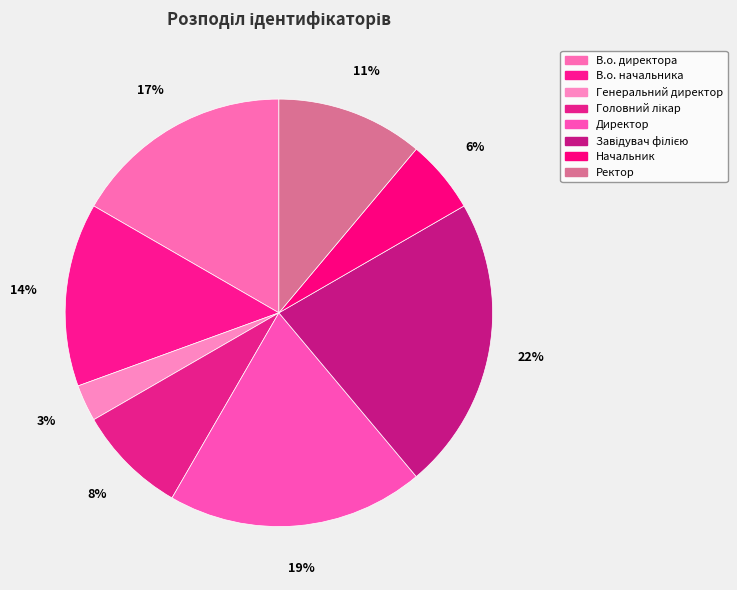

How many slices are in this pie chart?

8